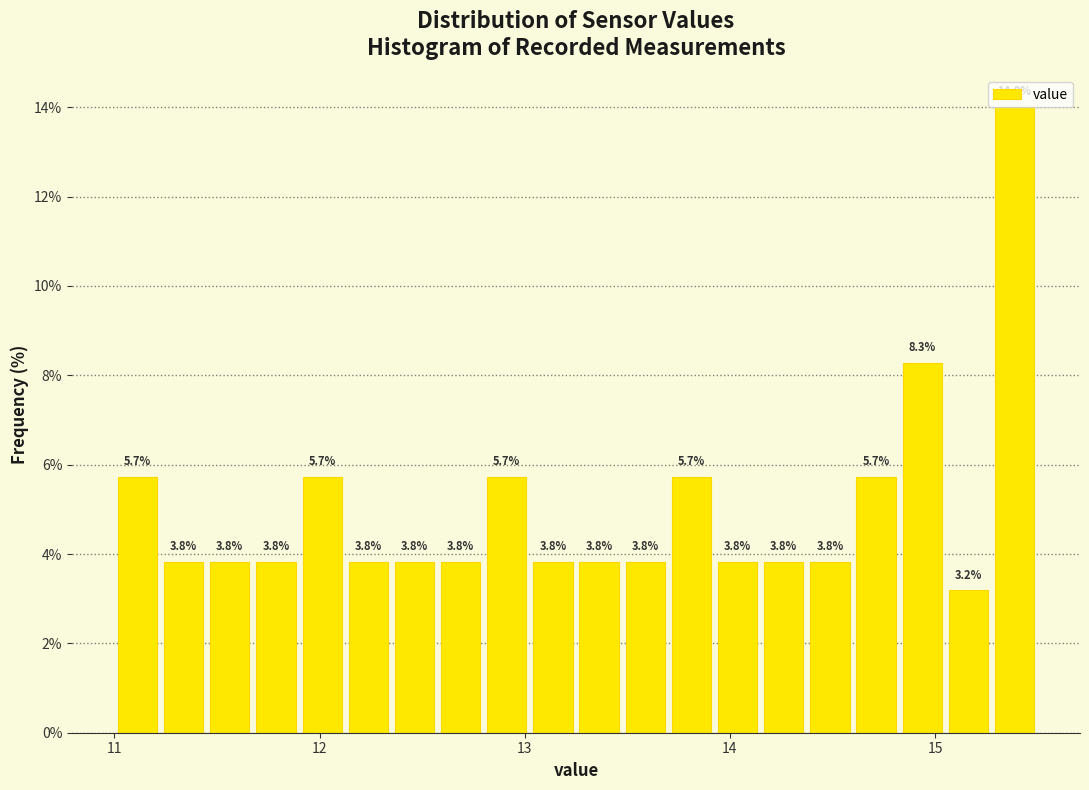

Read against the x-axis, roughly where is the centre of the tallest bar?

15.4